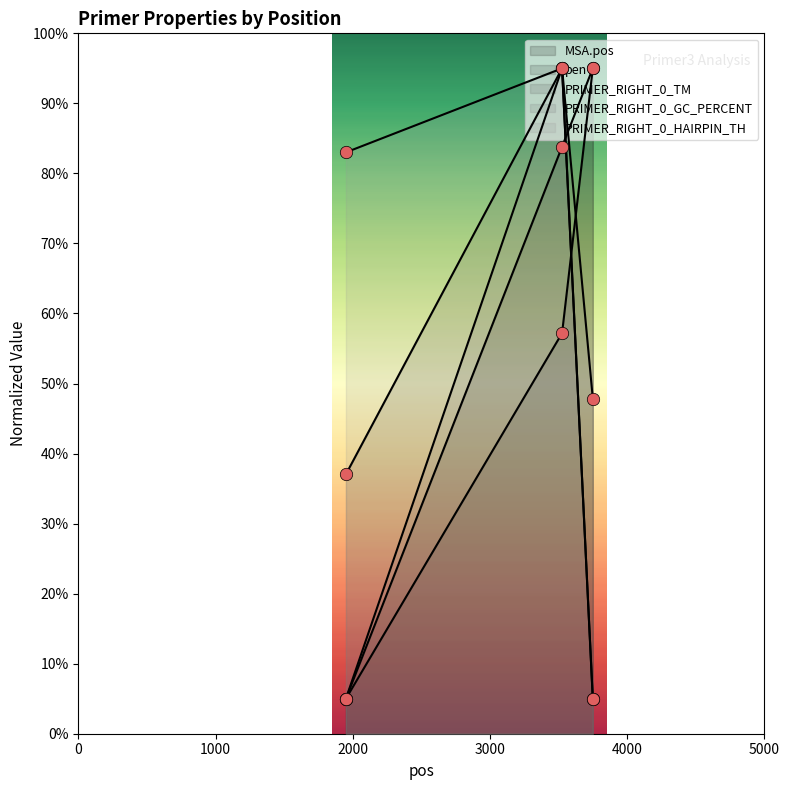

At which category is the sum across all series the highest?

3525